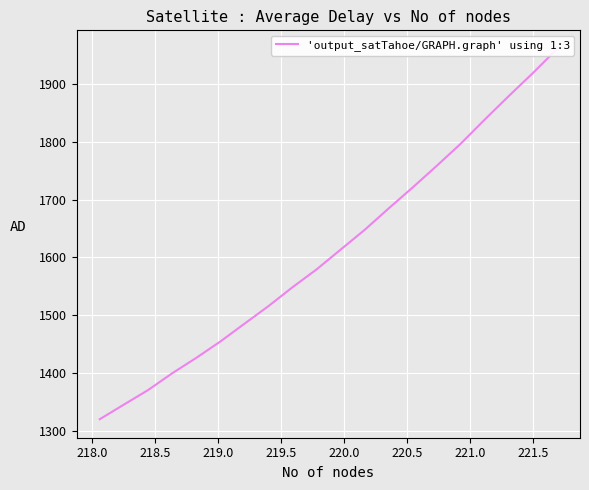

How many categories are shown in the chart?

20